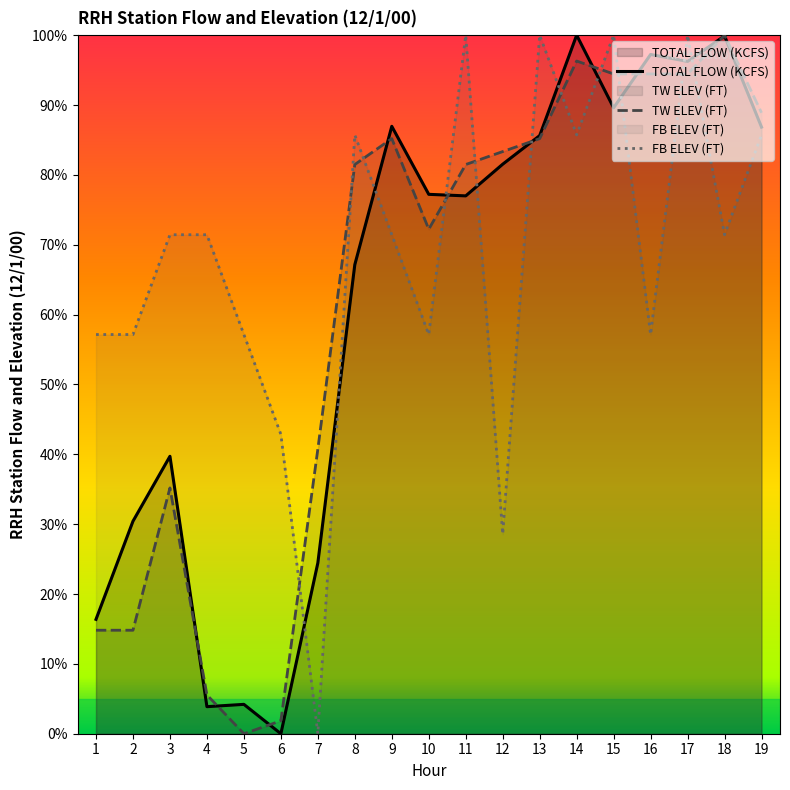

Reading left to right, what are all the values shown in this chart?

TOTAL FLOW (KCFS): 1=0.2	2=0.3	3=0.4	4=0.0	5=0.0	6=0.0	7=0.2	8=0.7	9=0.9	10=0.8	11=0.8	12=0.8	13=0.9	14=1.0	15=0.9	16=1.0	17=1.0	18=1.0	19=0.9
TW ELEV (FT): 1=0.1	2=0.1	3=0.4	4=0.1	5=0.0	6=0.0	7=0.4	8=0.8	9=0.9	10=0.7	11=0.8	12=0.8	13=0.9	14=1.0	15=0.9	16=0.9	17=0.9	18=1.0	19=0.9
FB ELEV (FT): 1=0.6	2=0.6	3=0.7	4=0.7	5=0.6	6=0.4	7=0.0	8=0.9	9=0.7	10=0.6	11=1.0	12=0.3	13=1.0	14=0.9	15=1.0	16=0.6	17=1.0	18=0.7	19=0.9